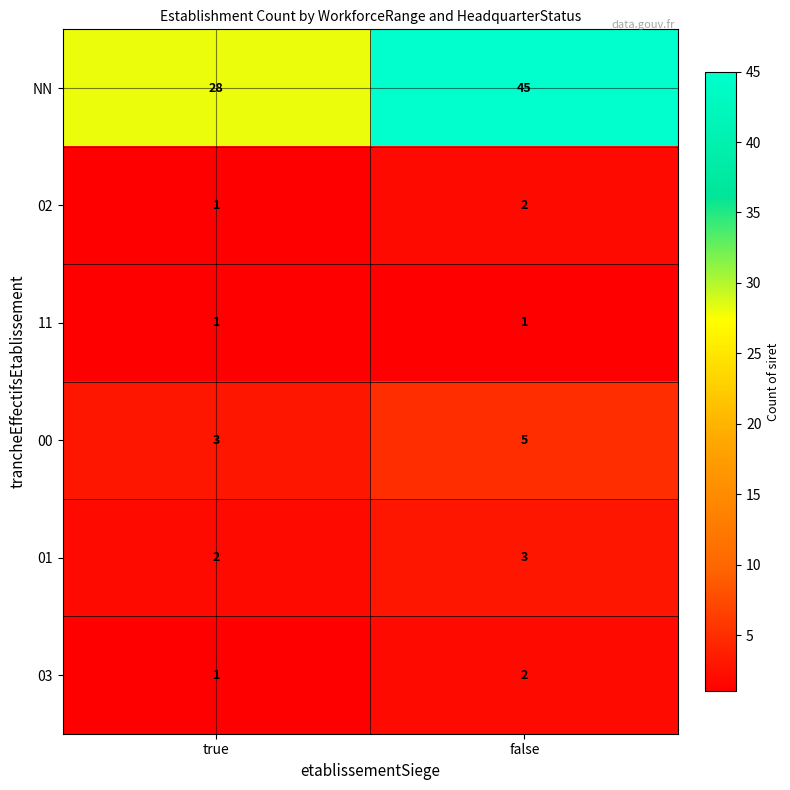

Reading right to left, what are all the values shown in this chart?

NN: false=45	true=28
02: false=2	true=1
11: false=1	true=1
00: false=5	true=3
01: false=3	true=2
03: false=2	true=1